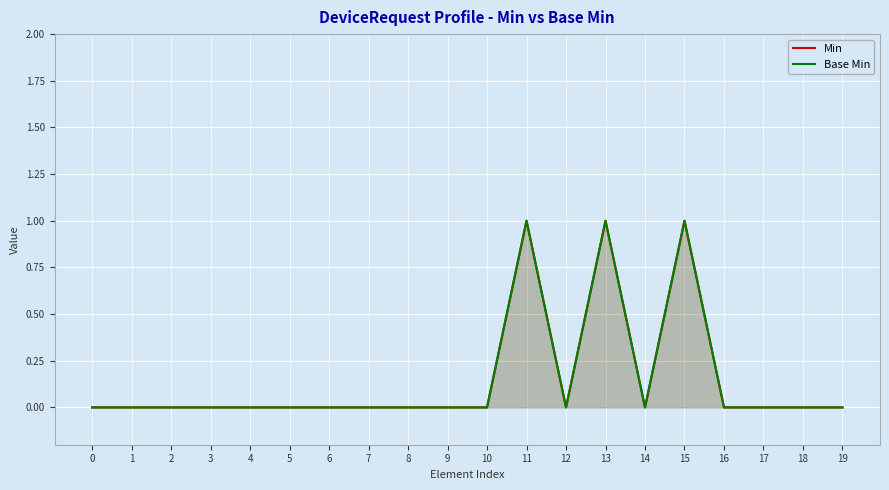

True or false: Base Min and Min cross at least once.

False